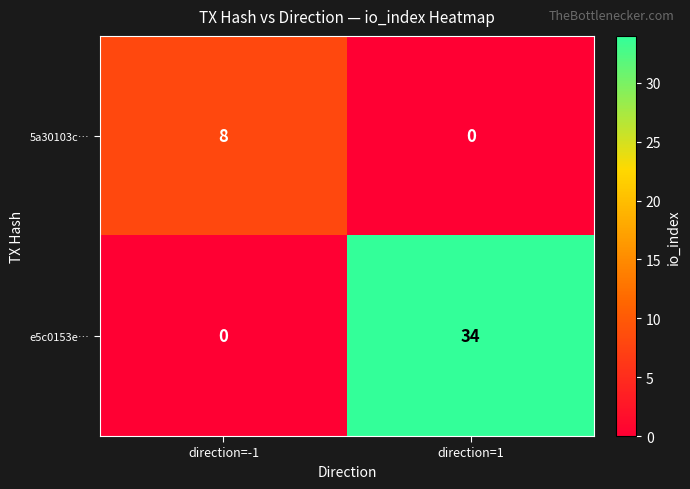

Reading right to left, extract all data points from this chart.

5a30103c…: 0	8
e5c0153e…: 34	0